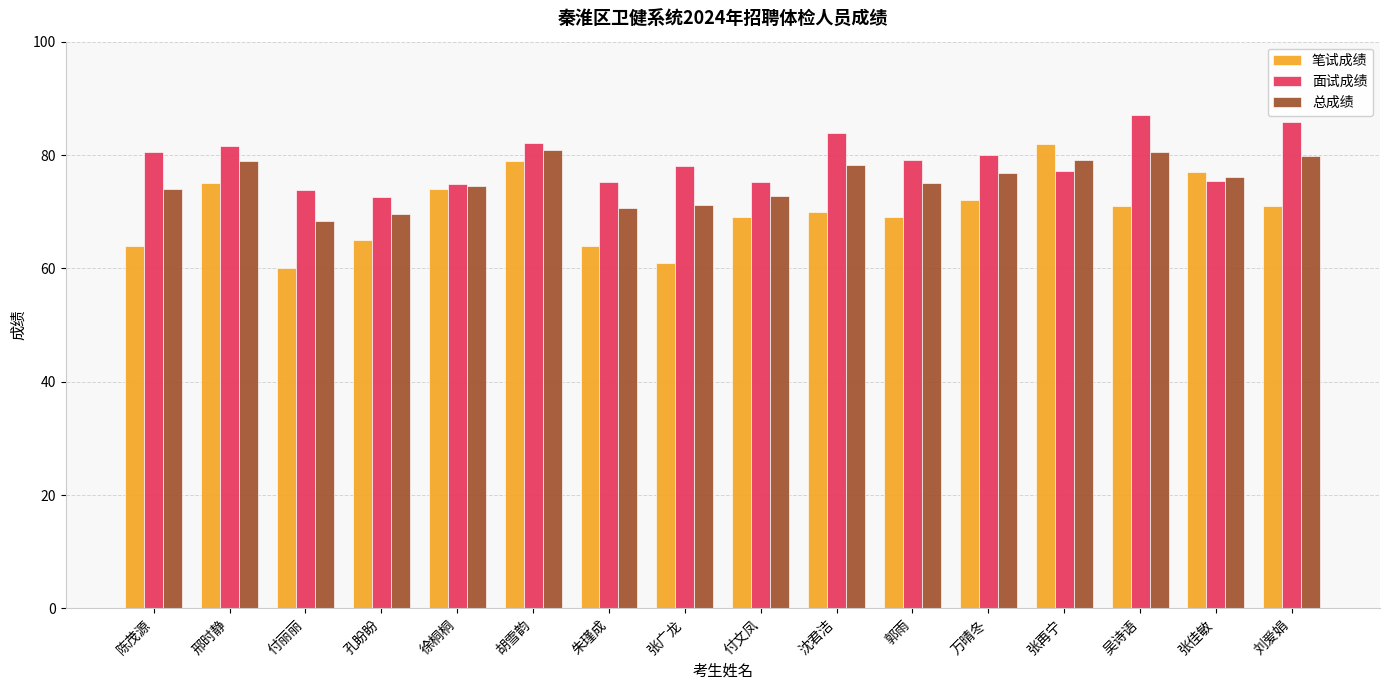

Which category has the lowest value across all series?

付丽丽